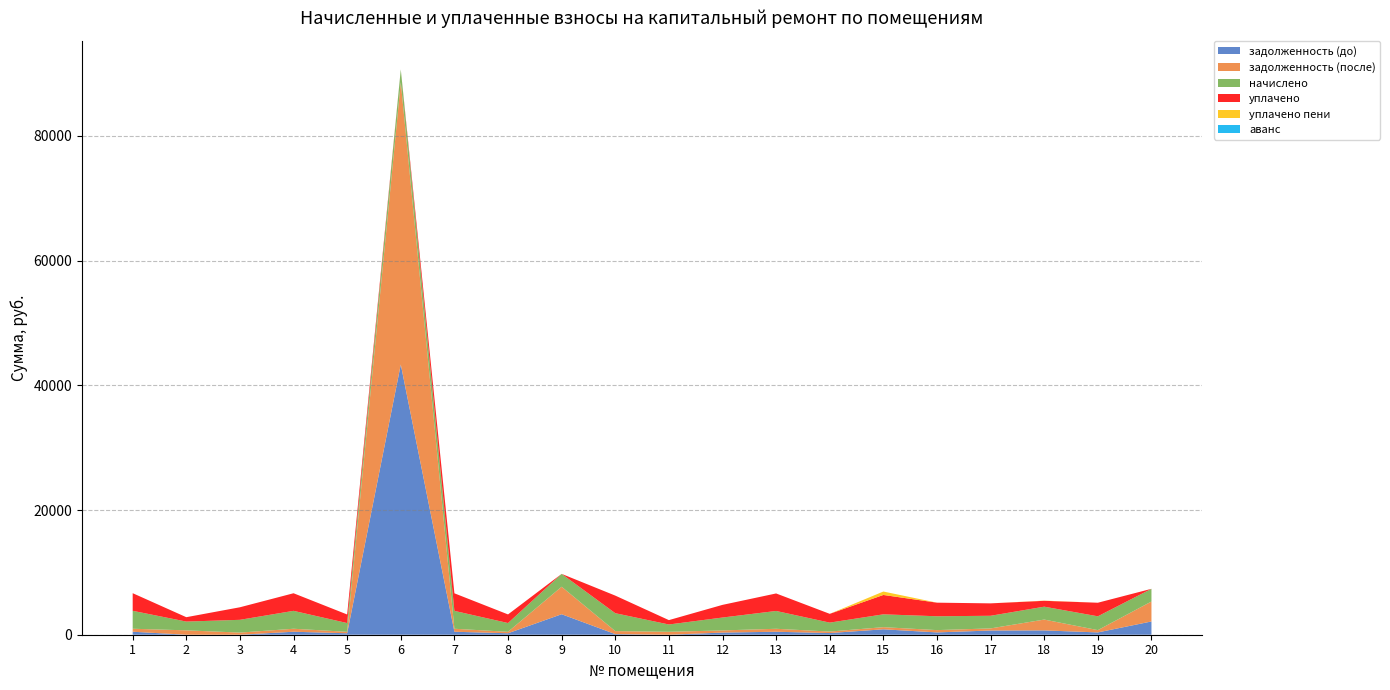

Reading left to right, list all the values displayed in this chart.

задолженность (до): 479.6	0.0	0.0	478.8	233.6	43339.1	478.0	234.4	3288.8	101.8	0.0	344.6	476.5	267.9	869.2	370.1	675.4	691.4	369.3	2127.3
задолженность (после): 479.6	702.5	341.6	478.8	233.6	45283.2	478.0	234.4	4408.0	478.8	468.8	344.6	476.5	239.3	343.3	370.1	337.7	1739.5	369.3	3200.0
начислено: 2877.4	1406.3	2049.3	2872.7	1401.7	2044.7	2868.1	1406.3	2063.2	2872.7	1171.9	2067.8	2858.9	1434.1	2058.6	2220.5	2026.2	2067.8	2215.9	2035.4
уплачено: 2826.4	703.1	2013.0	2821.8	1376.8	0.0	2817.3	1381.4	0.0	2821.8	703.1	2031.2	2808.2	1408.5	3107.6	2181.1	1990.3	940.6	2176.6	0.0
уплачено пени: 0.0	0.0	0.0	0.0	0.5	0.0	0.0	0.0	0.0	0.0	0.0	0.0	0.0	0.6	548.5	0.0	0.0	31.9	0.0	0.0
аванс: 0.0	0.6	0.0	0.0	0.0	0.0	0.0	0.0	0.0	0.0	0.0	0.0	0.0	0.0	0.0	0.0	0.0	0.0	0.0	0.0